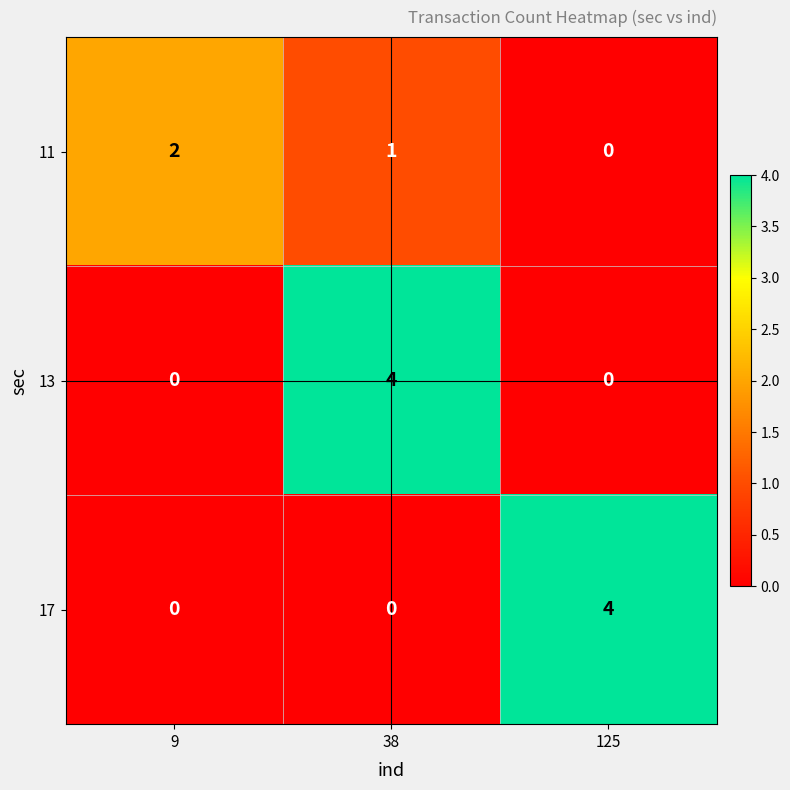

Is the value of 11 at 38 greater than the value of 13 at 125?

Yes